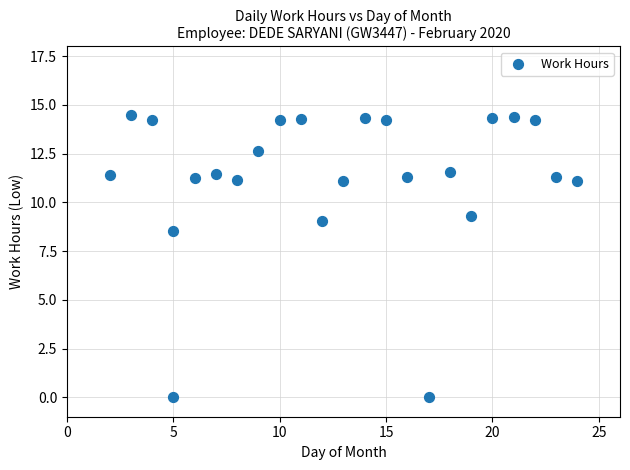

What is the range of X values (max minus min)?

22.0